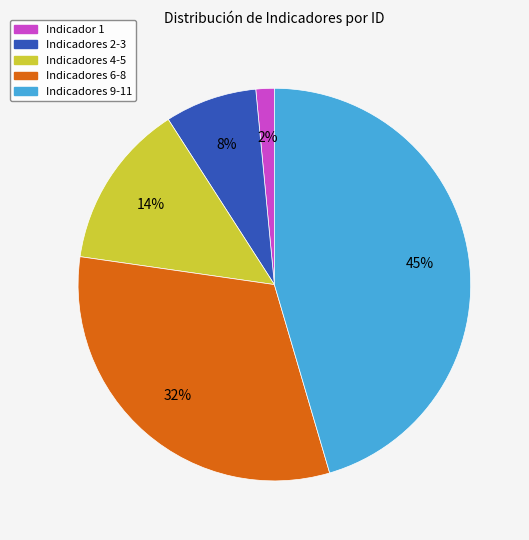

Is there any slice that represents more than half of the pie?

No